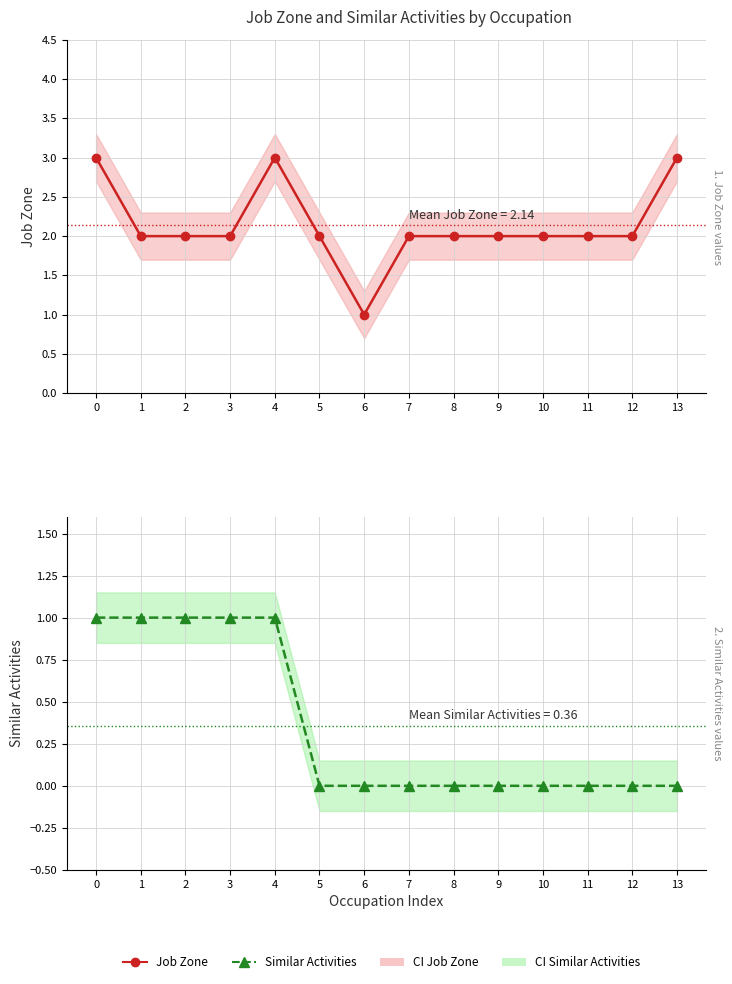

Reading right to left, what are all the values shown in this chart?

Job Zone: 3	2	2	2	2	2	2	1	2	3	2	2	2	3
Similar Activities: 0	0	0	0	0	0	0	0	0	1	1	1	1	1